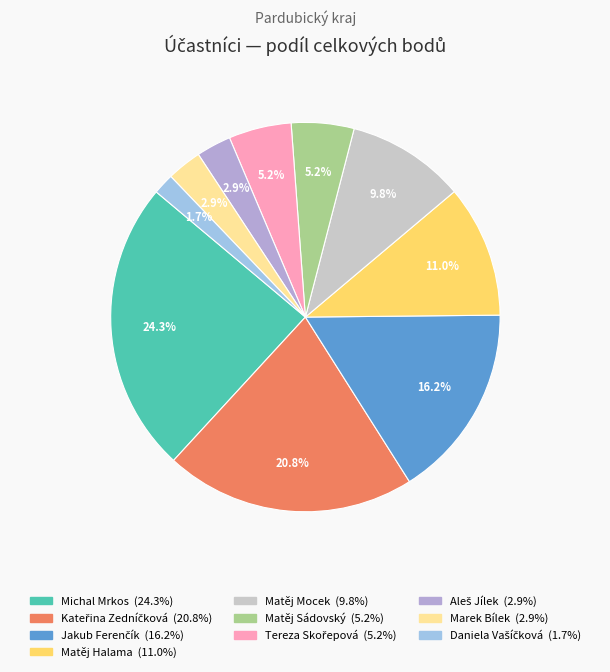

Between Matěj Sádovský and Matěj Mocek, which is larger?

Matěj Mocek